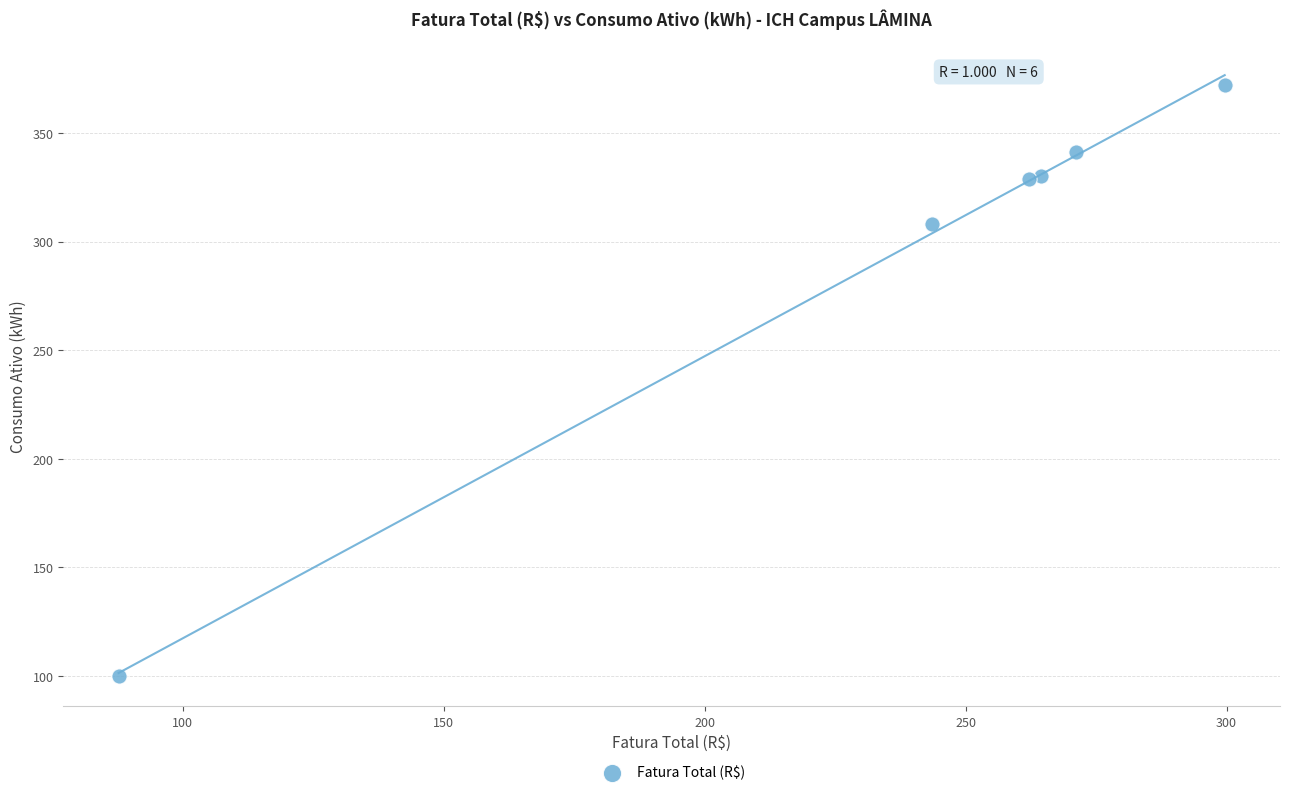

What Y value in the scatter plot is closest to 236?

308